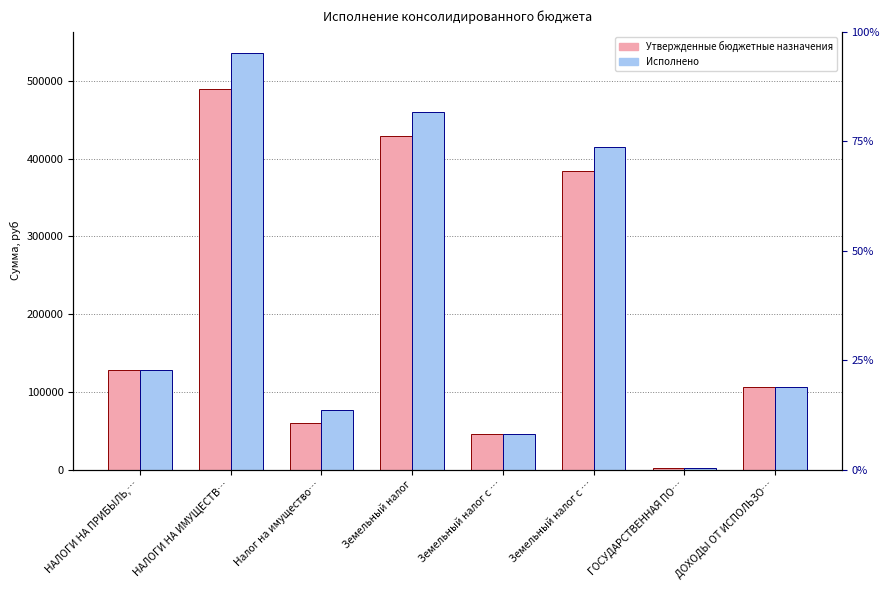

Is it true that Утвержденные бюджетные назначения equals 105900.0 at ДОХОДЫ ОТ ИСПОЛЬЗО…?

True